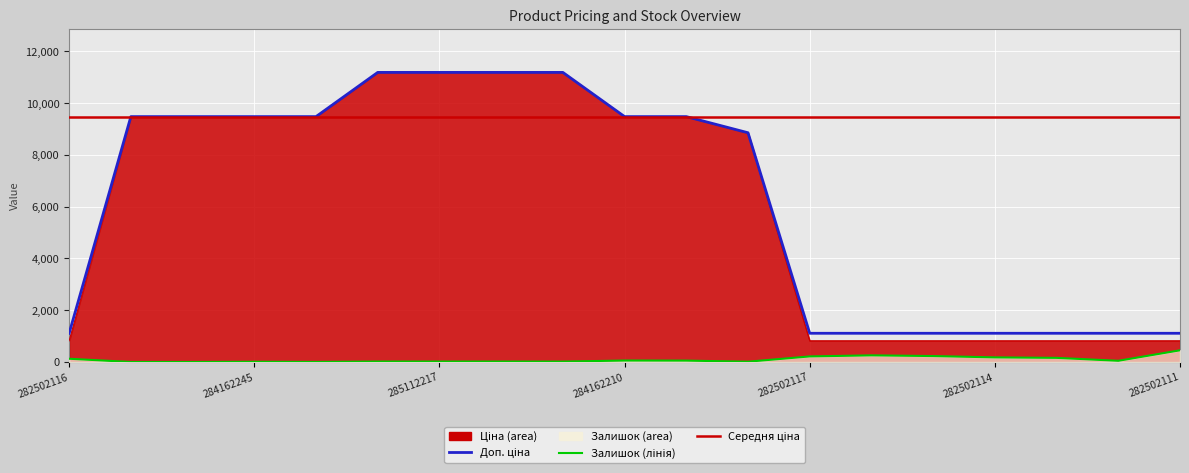

What is the total value across all series at 284162246?

18960.1